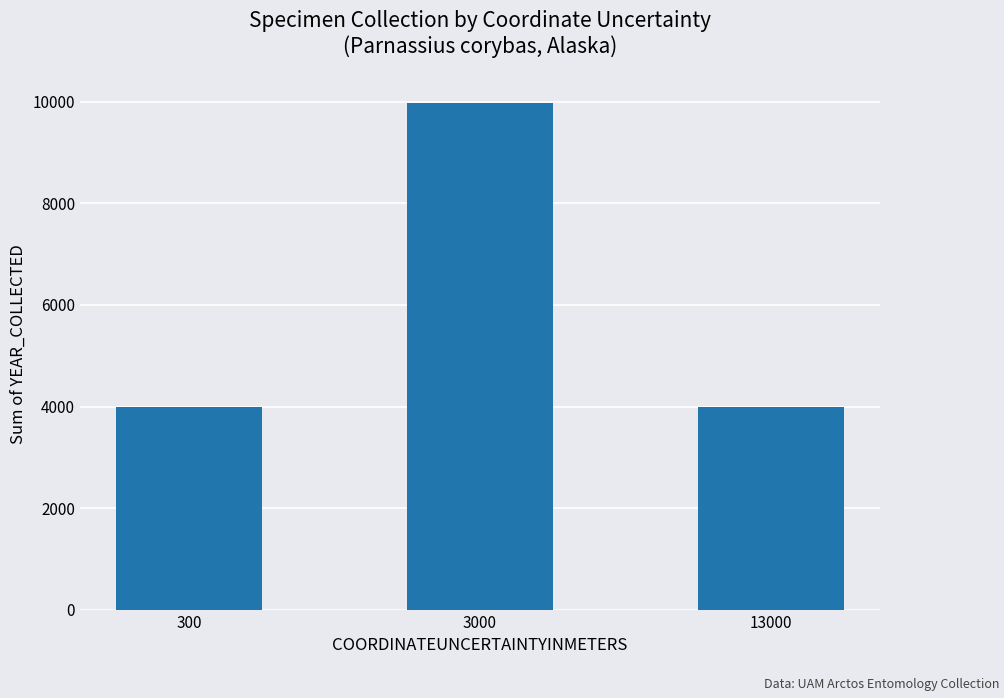

At which category does the chart reach its peak across all series?

3000